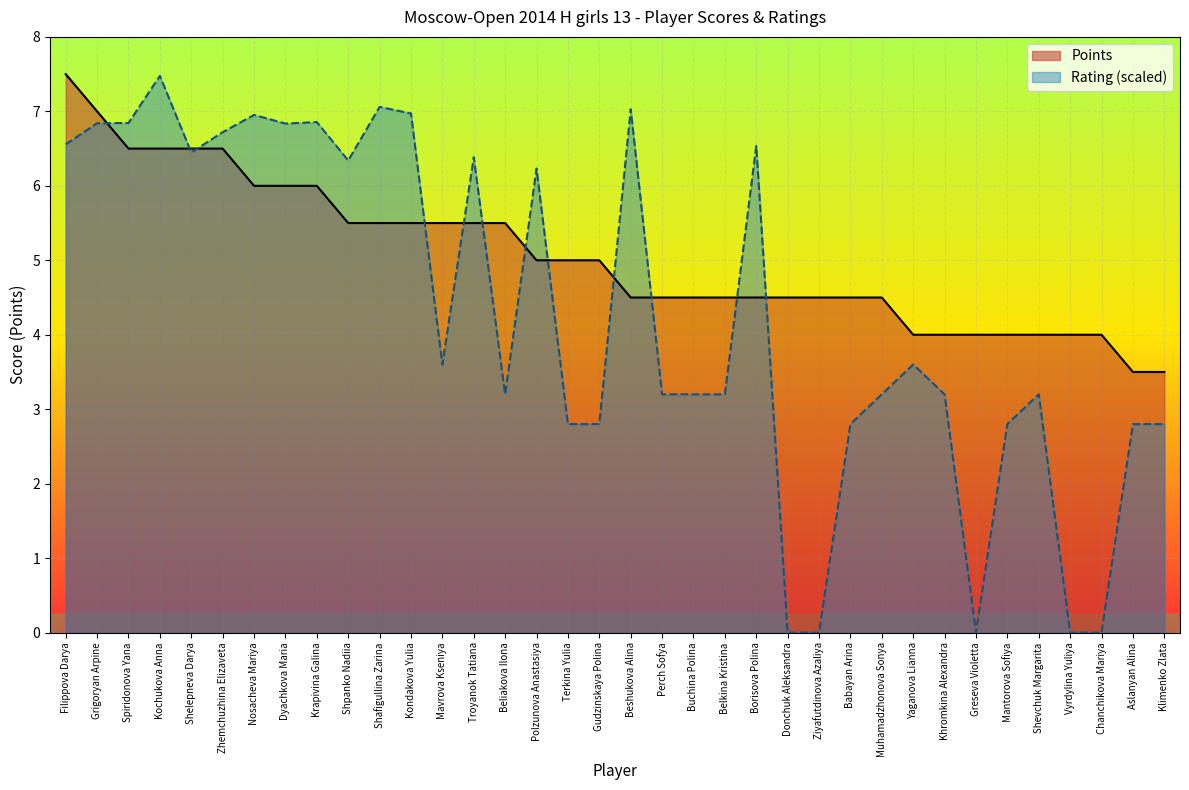

How many lines are shown in the chart?

2